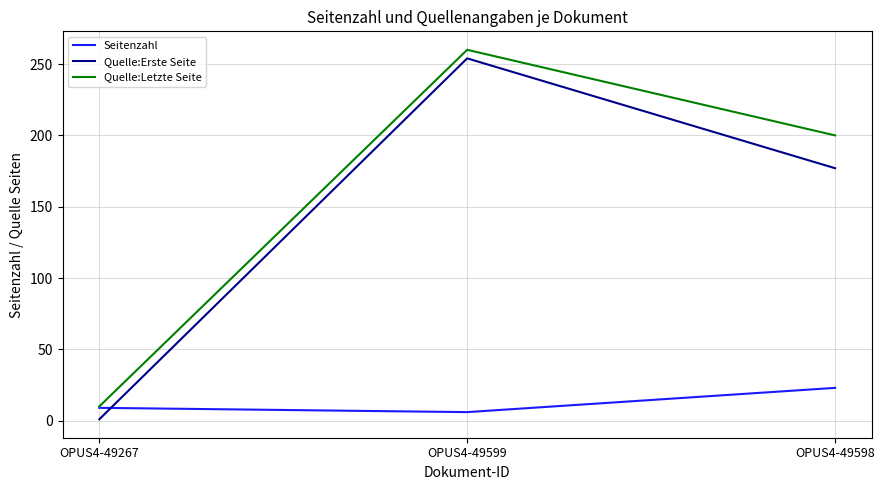

Where is Quelle:Erste Seite nearest to the value 127?

OPUS4-49598